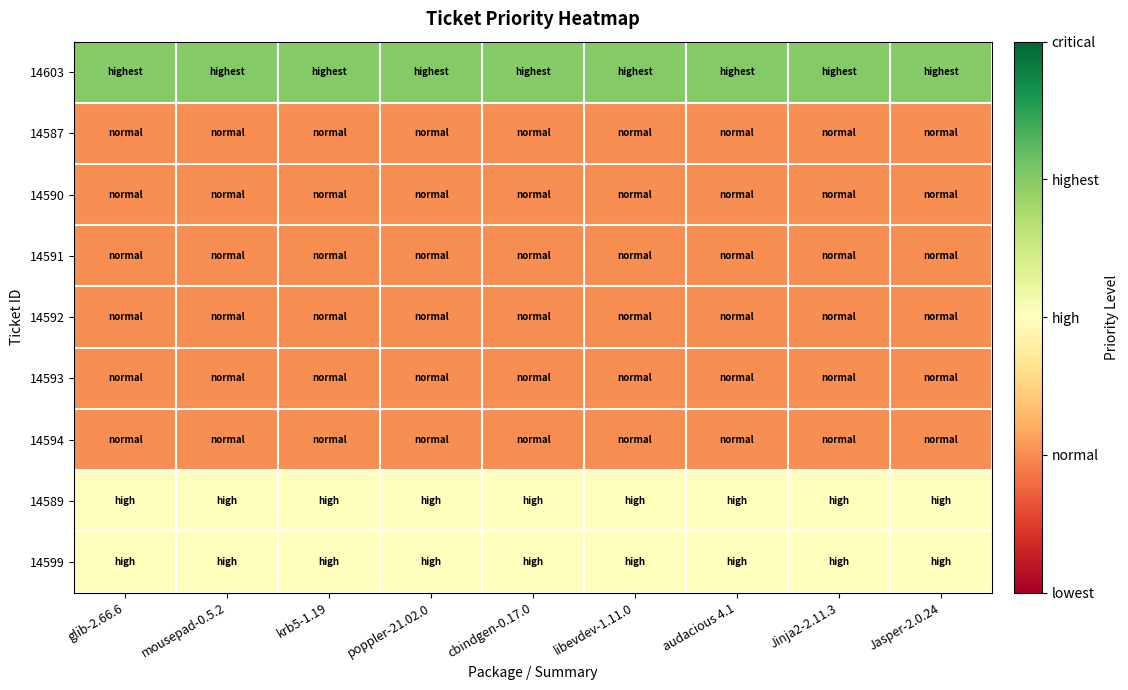

At how many categories does at least one series exceed 3?

9